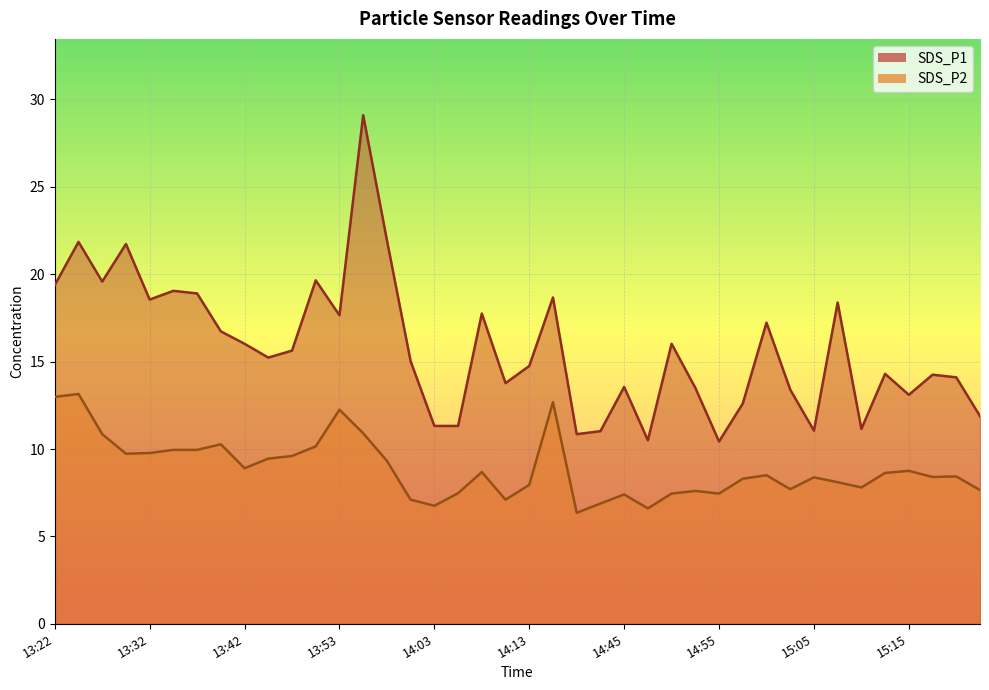

What is the maximum value for SDS_P2?

13.2